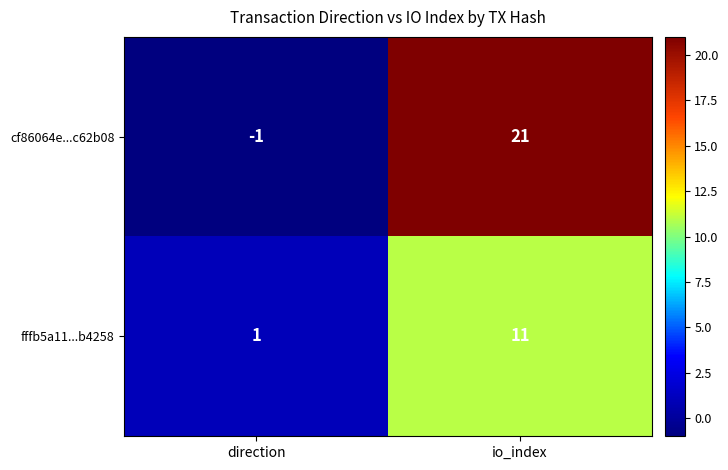

Rank the series at io_index from highest to lowest value.

cf86064e...c62b08, fffb5a11...b4258